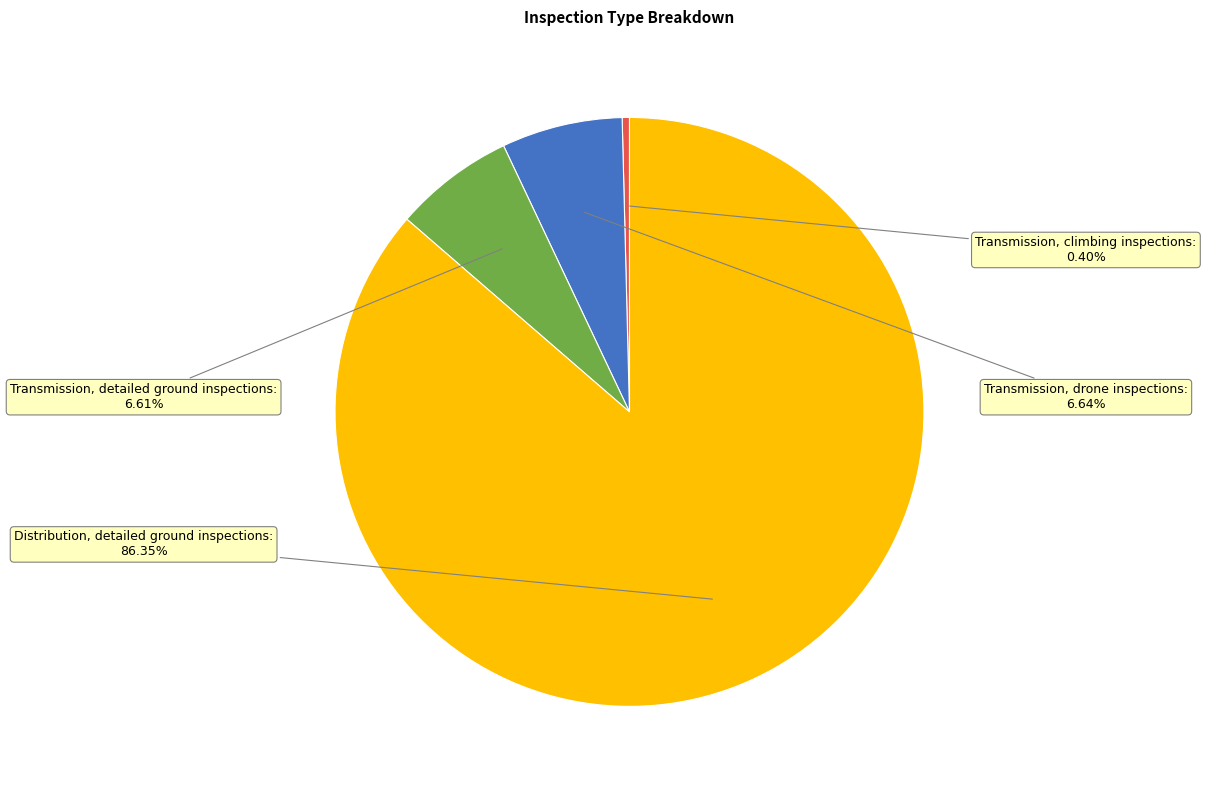

To the nearest percent, what percentage of the pie is Transmission, drone inspections?

7%